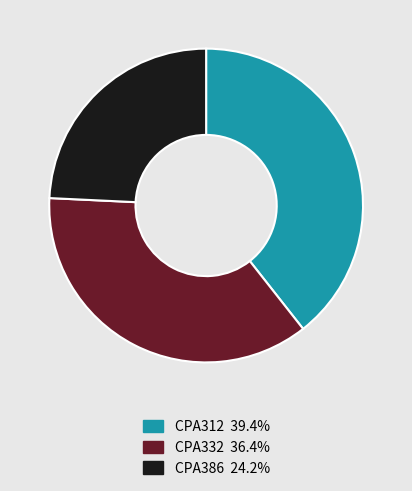

Approximately how many times larger is the value at CPA312 compared to CPA332?

1.1